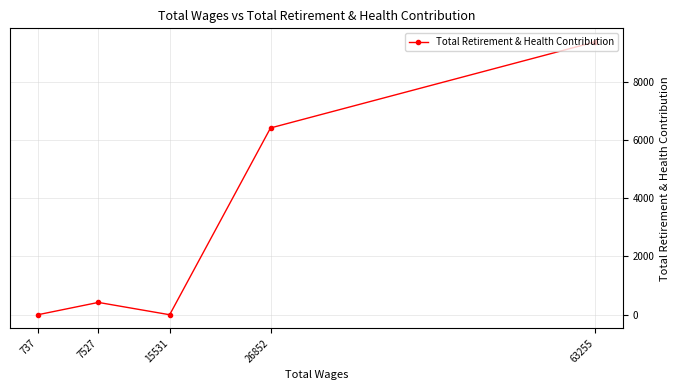

Which has a higher value, 63255 or 15531?

63255